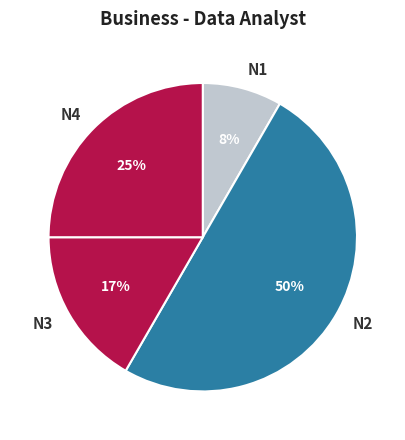

What is the largest slice in the pie chart?

N2